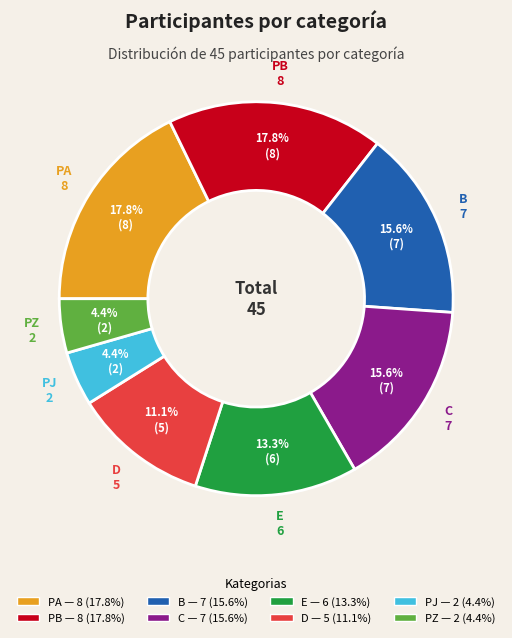

Does E account for over 50% of the chart?

No